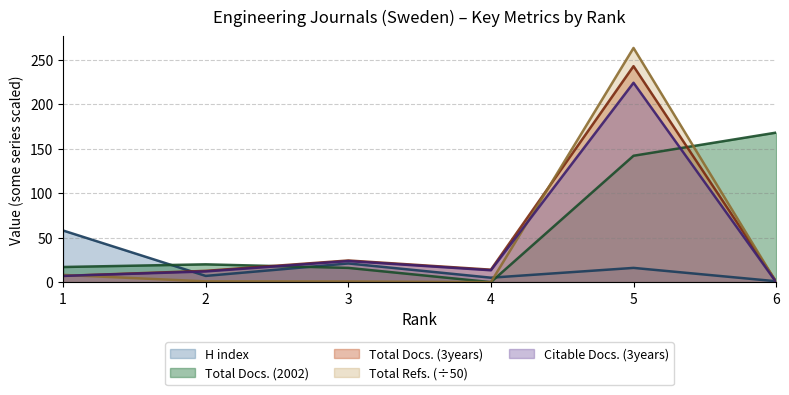

What is the sum of all Total Docs. (2002) values?

363.0